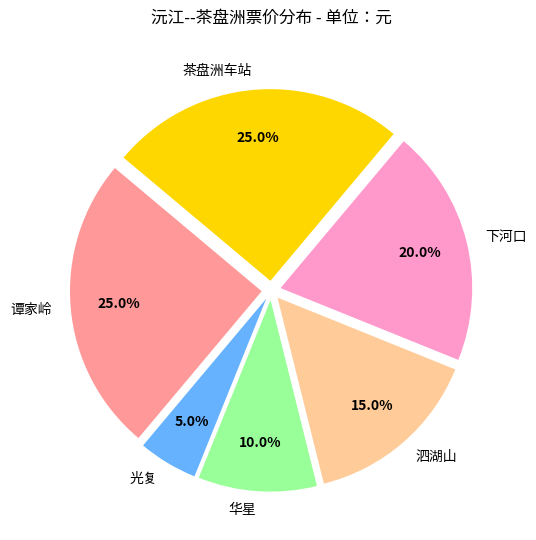

True or false: 谭家岭 accounts for 31% of the total.

False